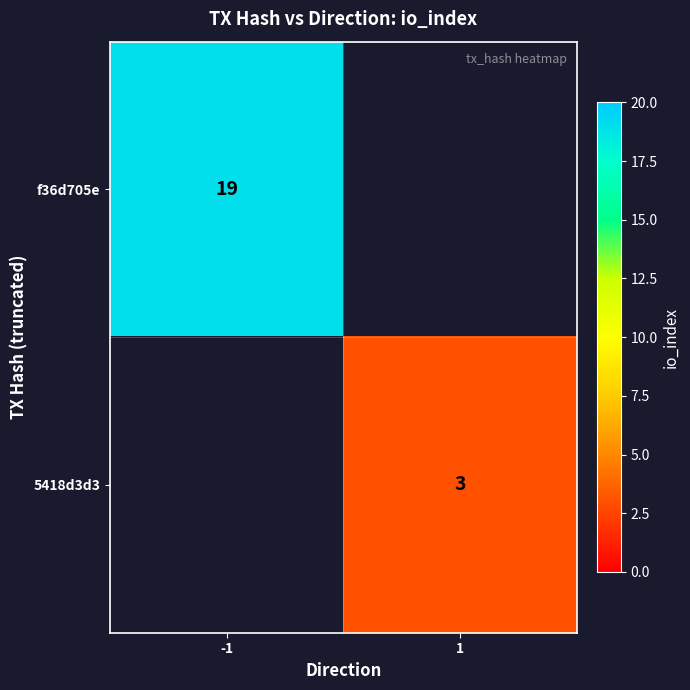

Is it true that f36d705e equals 29.1 at -1?

False